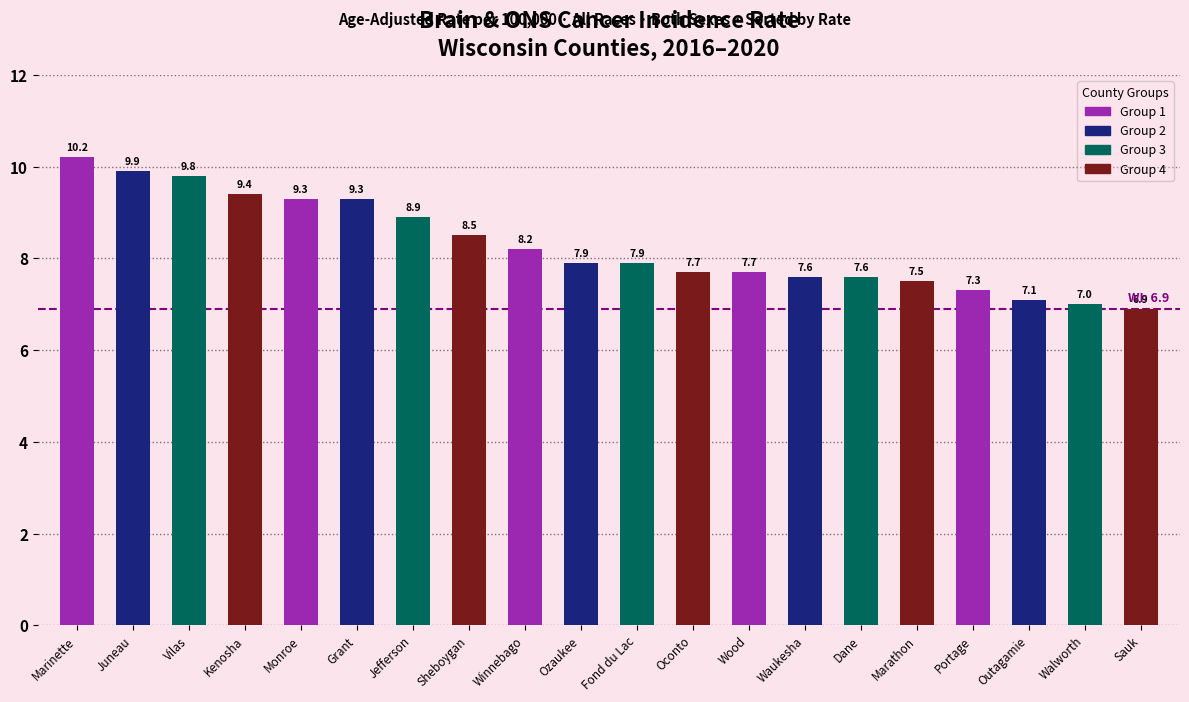

The chart shows a value of 13.4 at Jefferson. True or false?

False